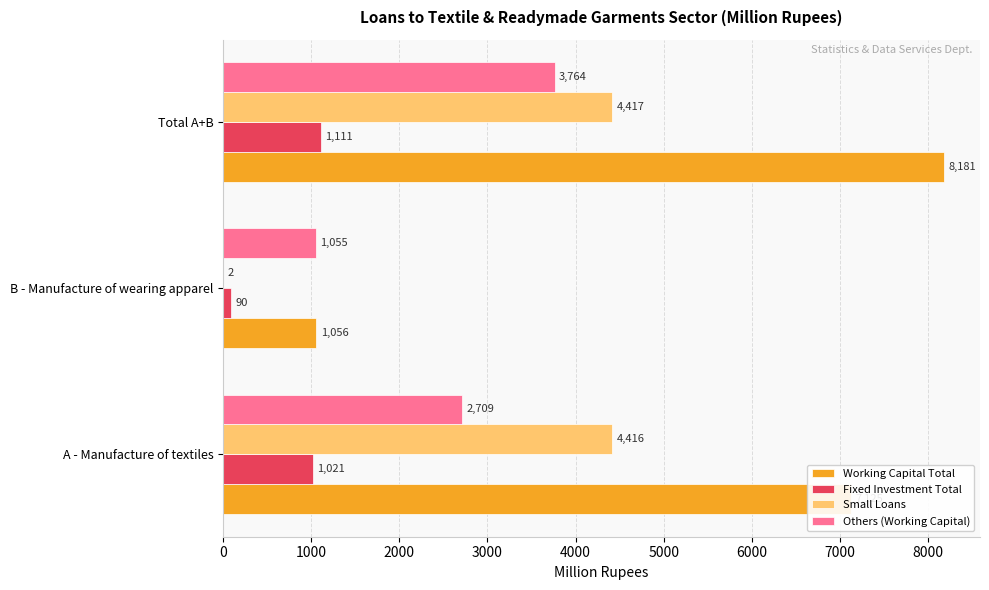

Which series has the widest spread of values?

Working Capital Total